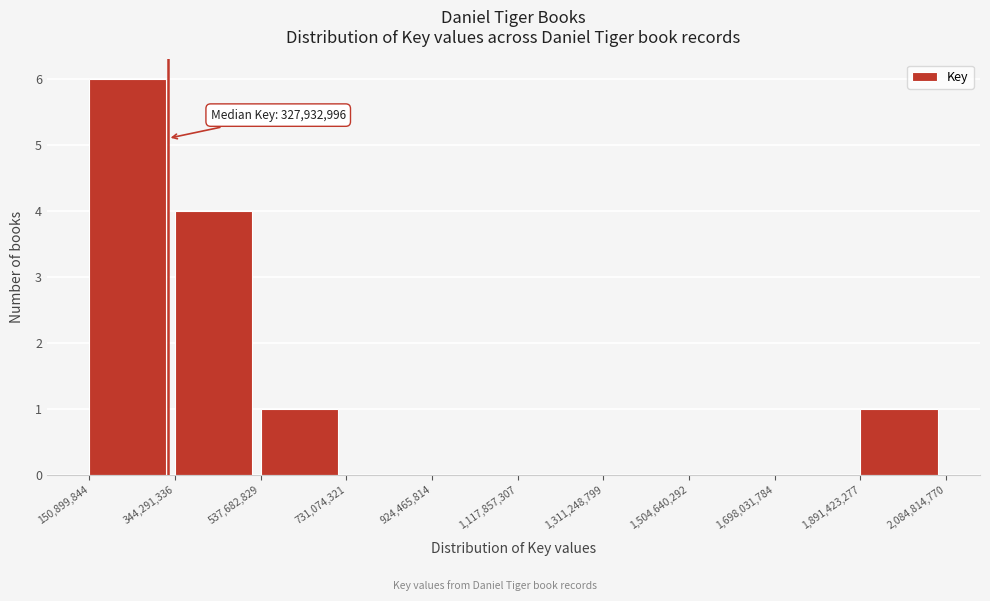

Over which range of the x-axis is the bar tallest?

150,899,844 to 344,291,336